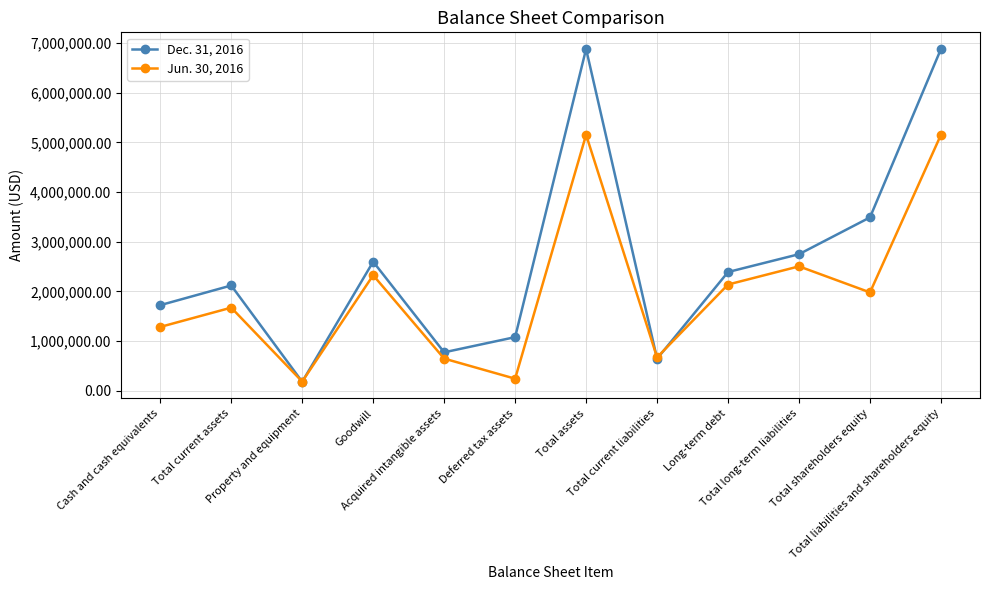

Does the chart display data point markers on the line(s)?

Yes